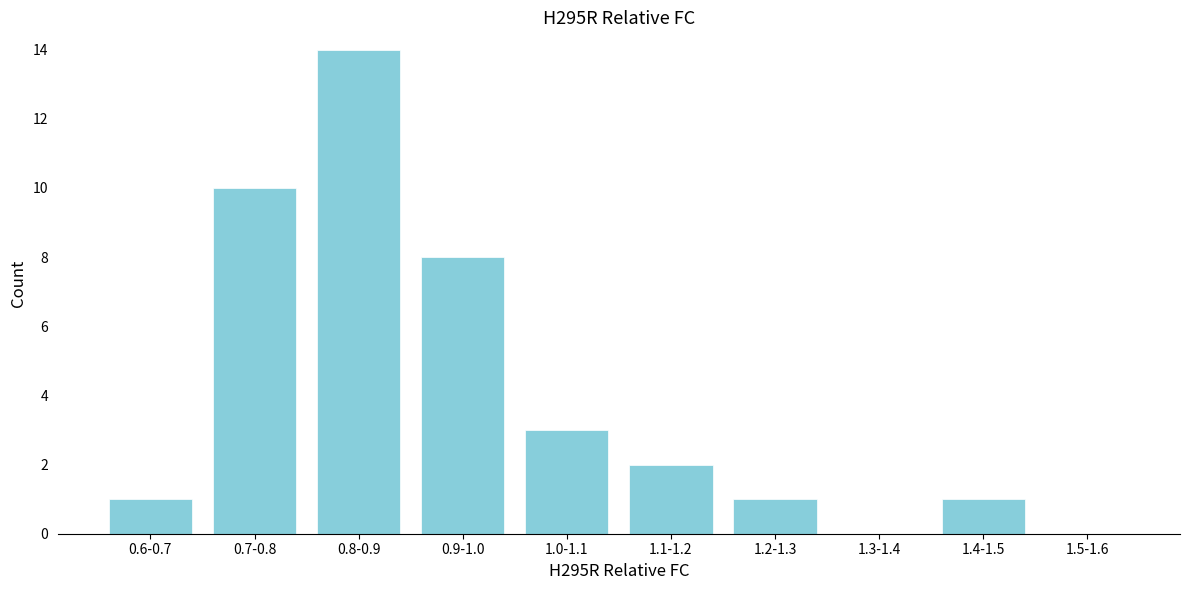

Reading right to left, what are all the values shown in this chart?

1.5-1.6=0	1.4-1.5=1	1.3-1.4=0	1.2-1.3=1	1.1-1.2=2	1.0-1.1=3	0.9-1.0=8	0.8-0.9=14	0.7-0.8=10	0.6-0.7=1